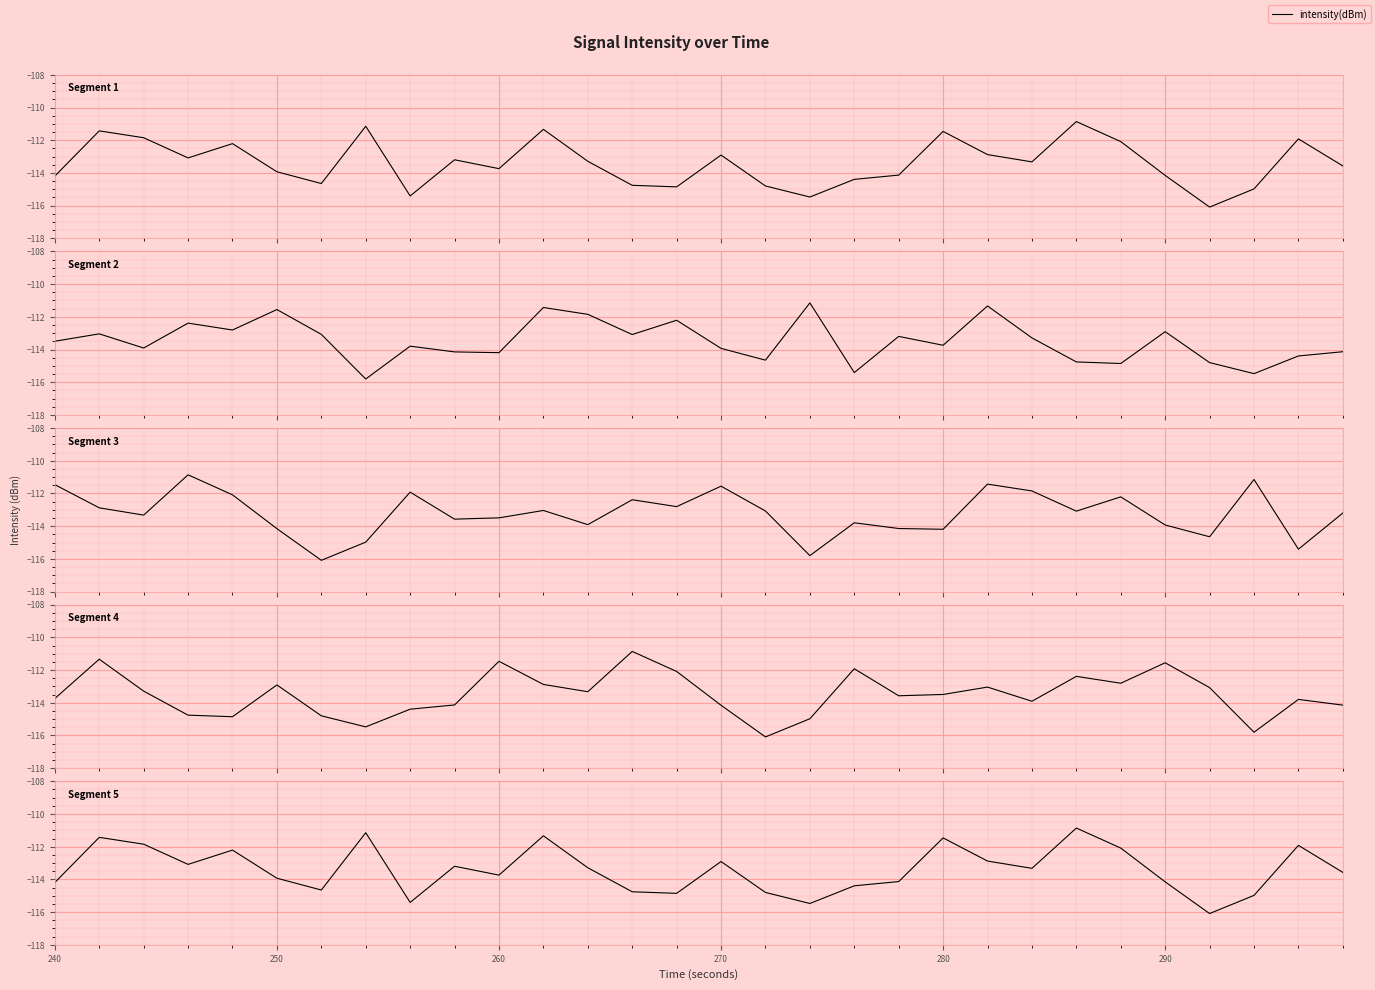

What is the smallest value displayed?

-116.1